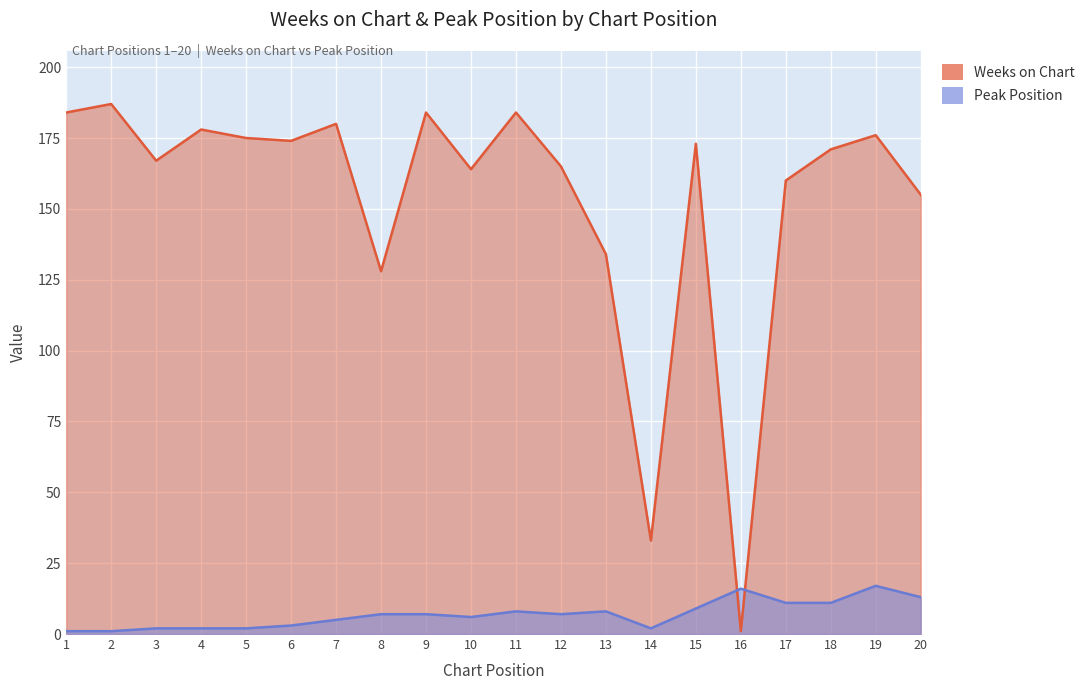

What is the sum of the Weeks on Chart values at 7 and 10?

344